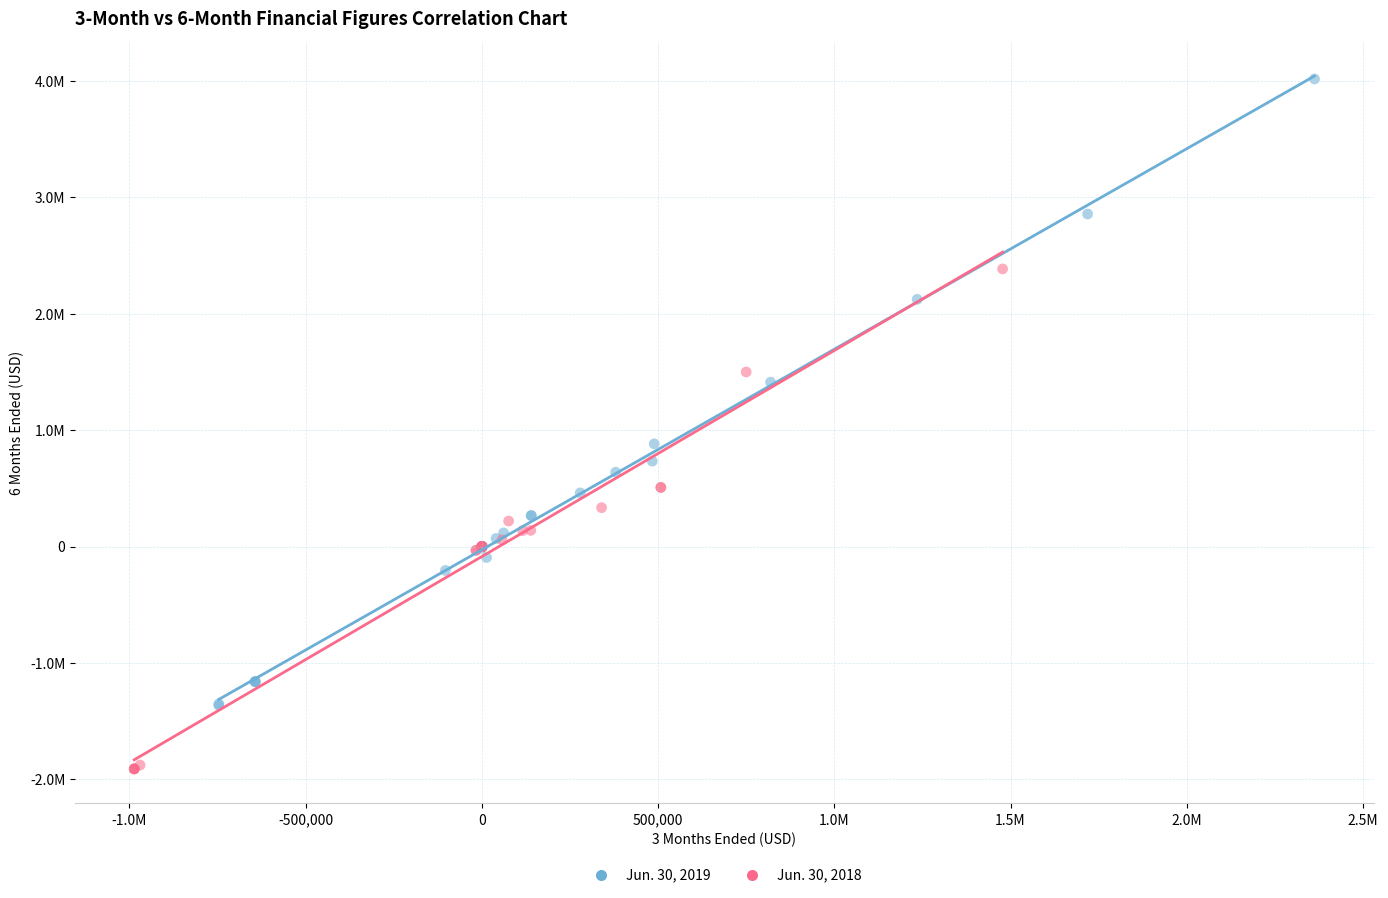

Which series contains the highest Y value?

Jun. 30, 2019